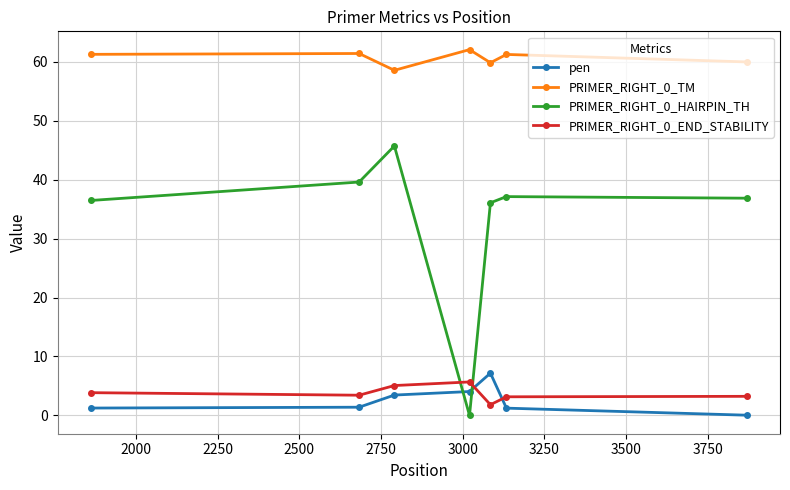

In PRIMER_RIGHT_0_HAIRPIN_TH, how many points are lower than both neighbors (excluding endpoints)?

1